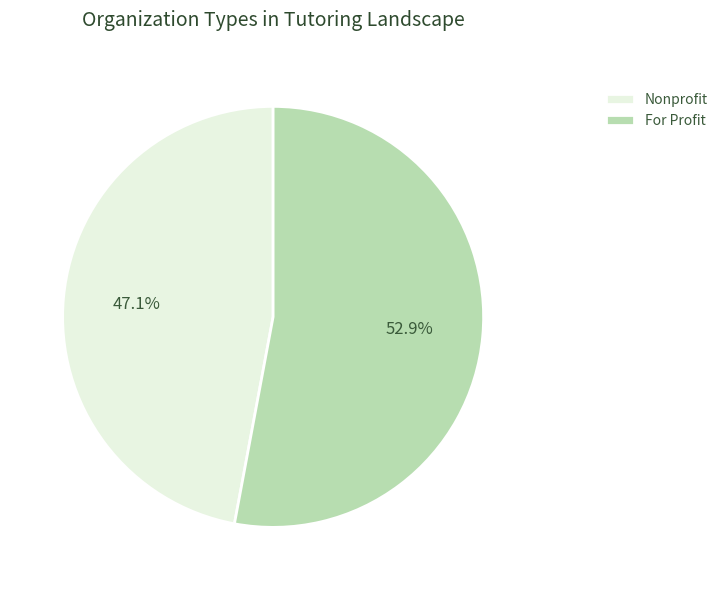

Which slice is the largest?

For Profit